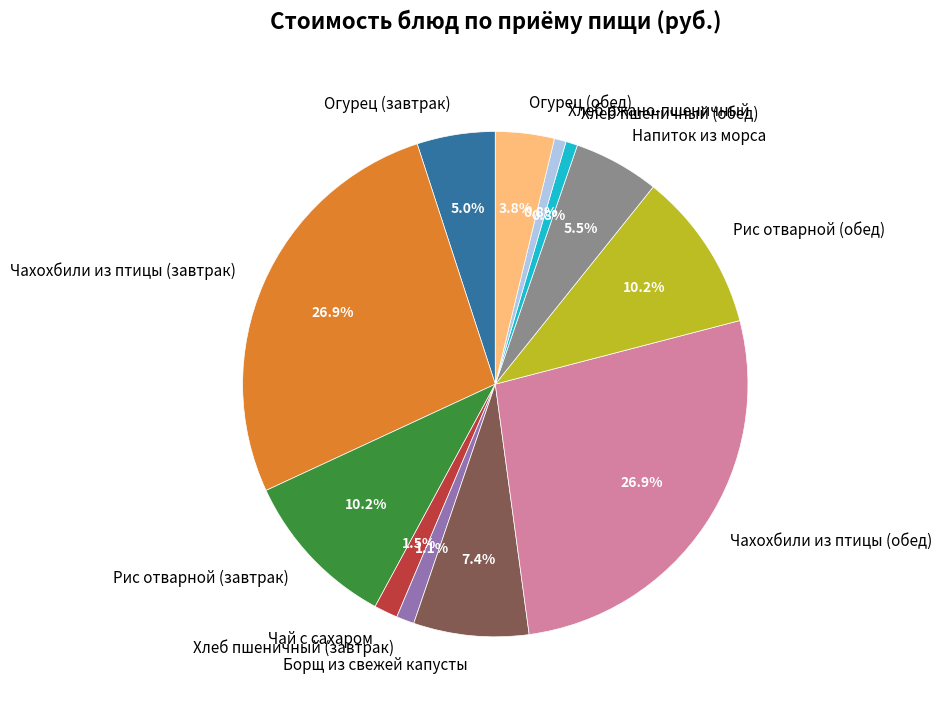

Is Чахохбили из птицы (обед) the majority of the pie?

No